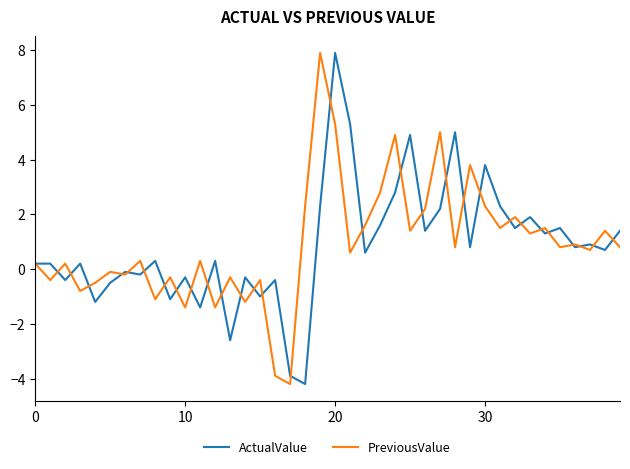

What is the greatest value displayed?

7.9